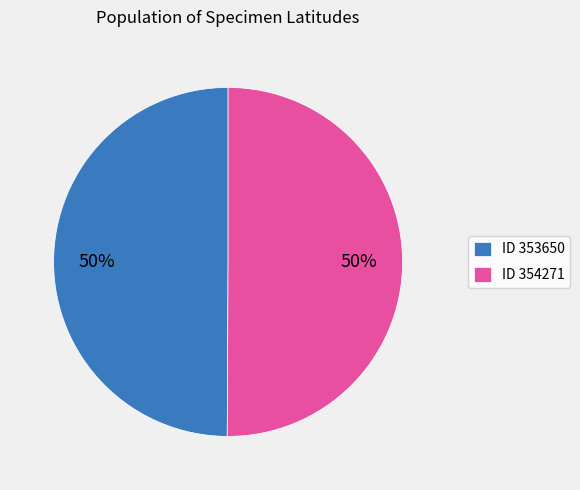

To the nearest percent, what portion does ID 354271 represent?

50%